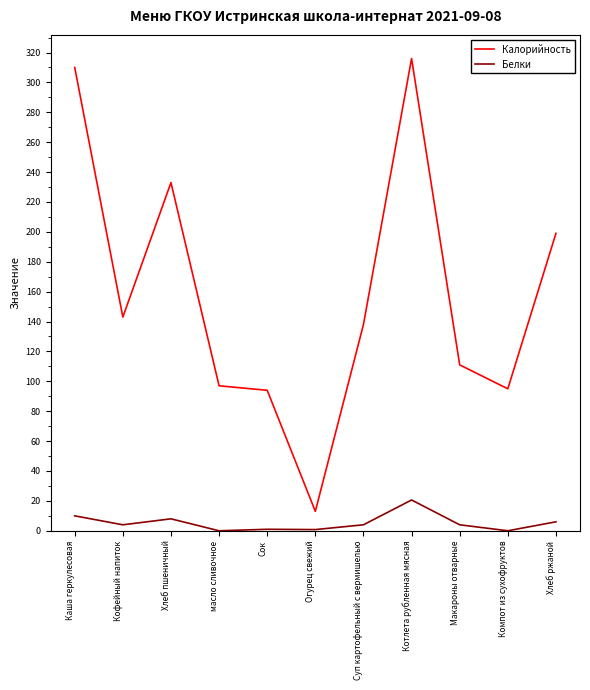

How many lines are shown in the chart?

2